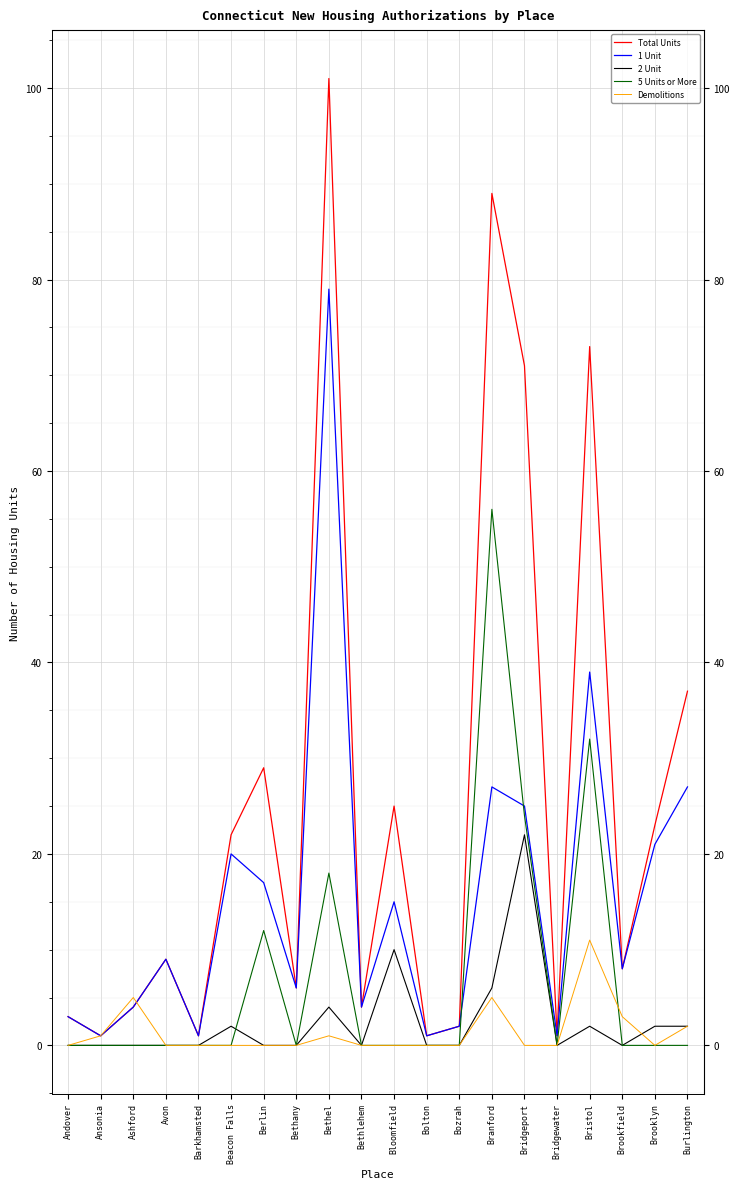

Which series has the widest spread of values?

Total Units